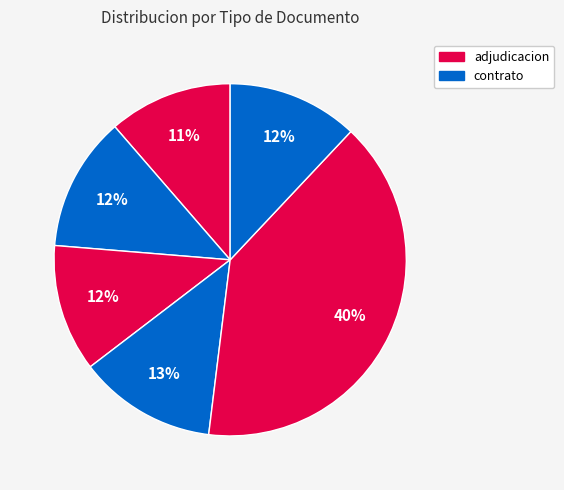

How many segments does this pie chart have?

6